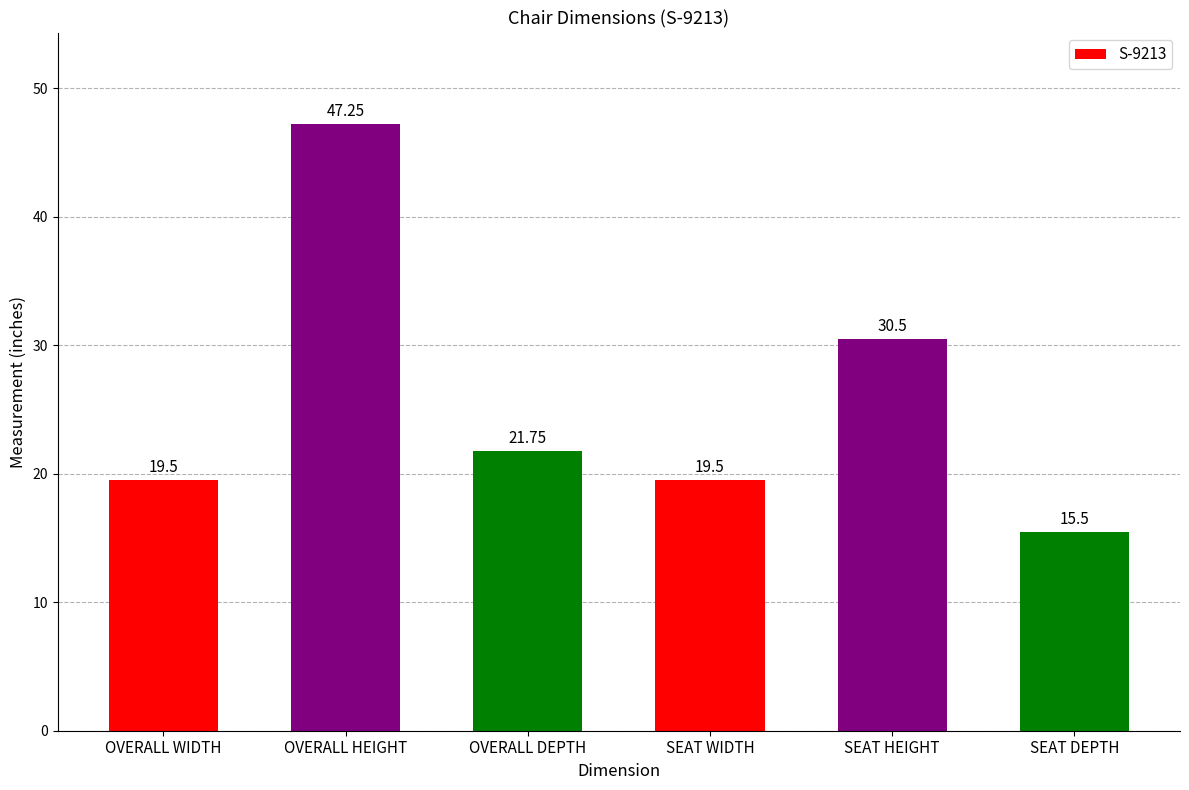

What is the sum of all values?

154.0